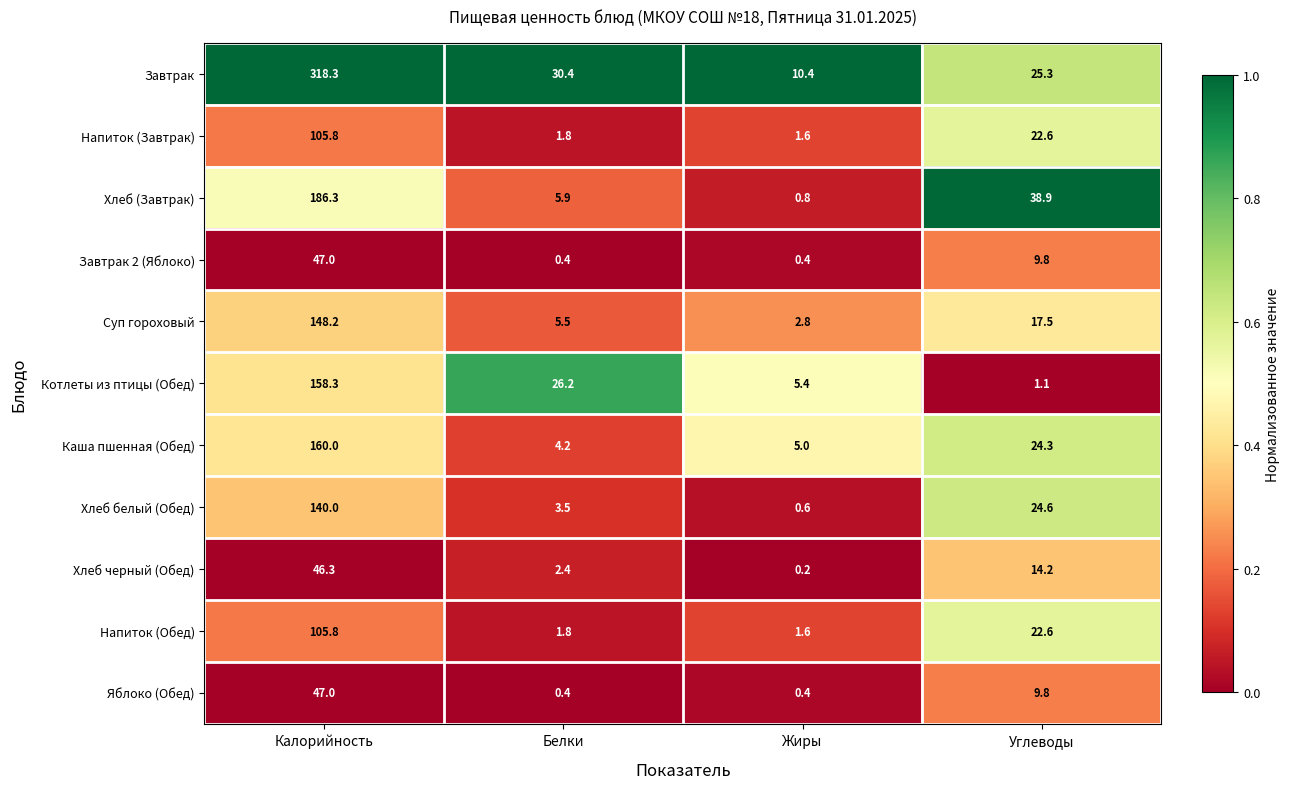

What is the difference between the maximum and minimum values in the Котлеты из птицы (Обед) series?

157.2